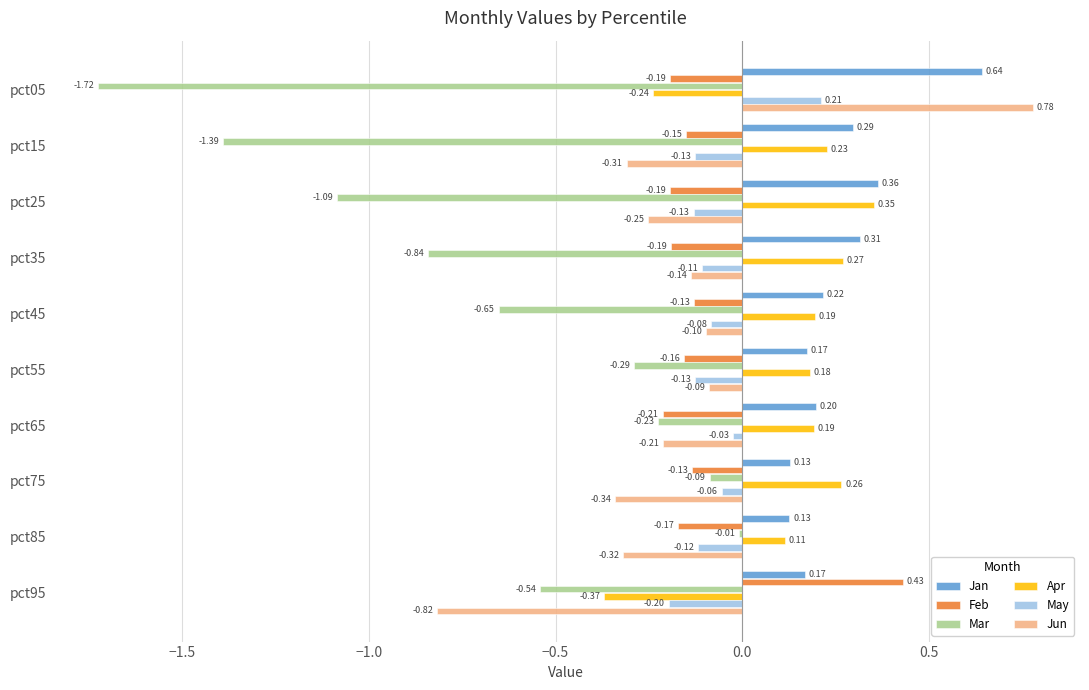

At which category does the chart reach its minimum across all series?

pct05